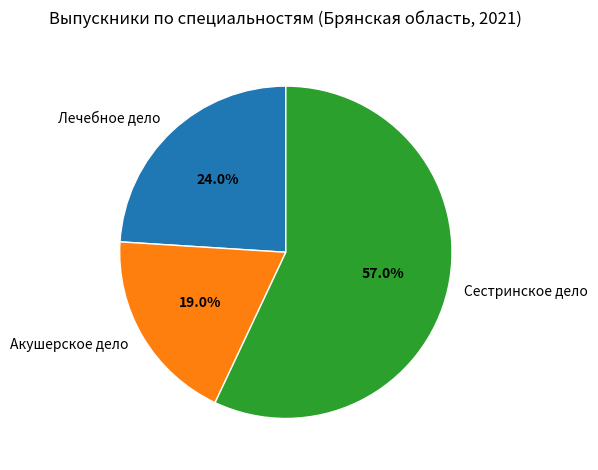

What is the ratio of the value at Лечебное дело to the value at Акушерское дело?

1.3